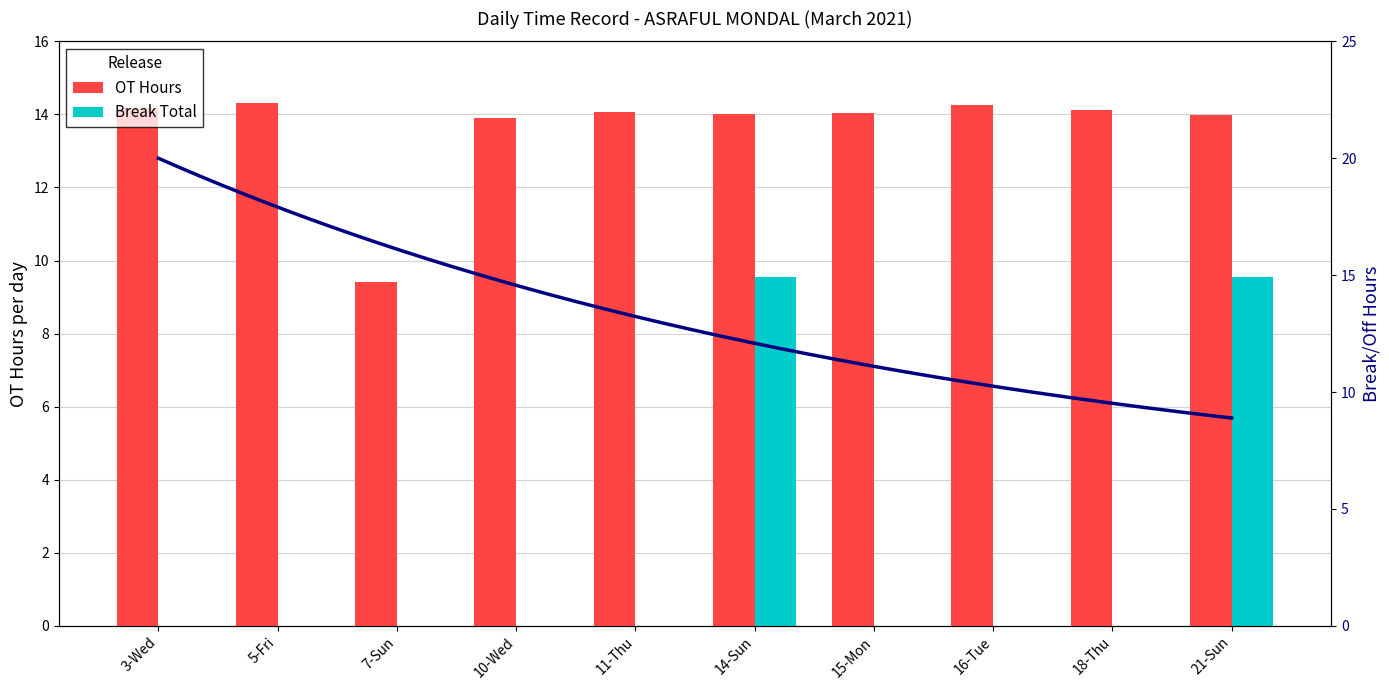

How many bars are there in total?

20